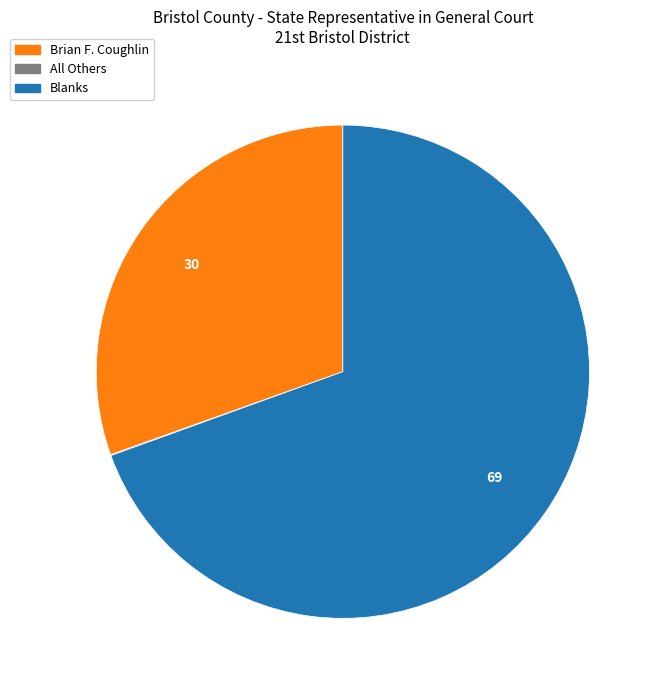

Which category accounts for the majority?

Blanks